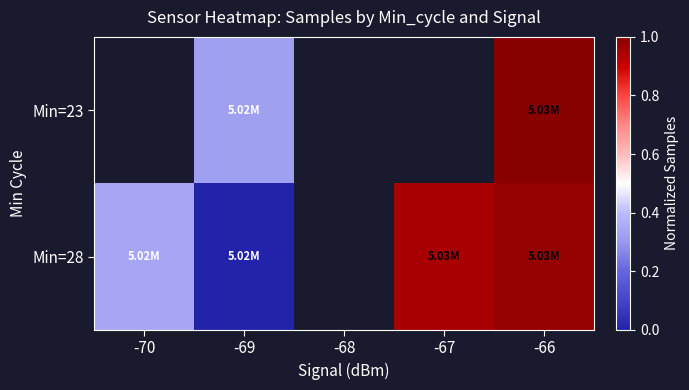

True or false: Min=28 has a value of 0.0 at -69.

True